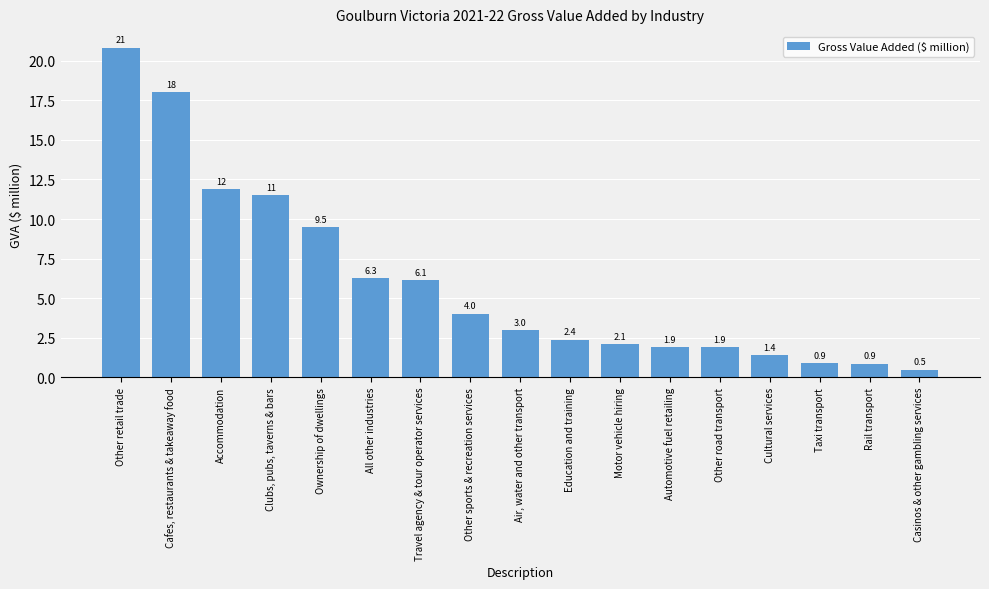

What position from the left is All other industries?

6